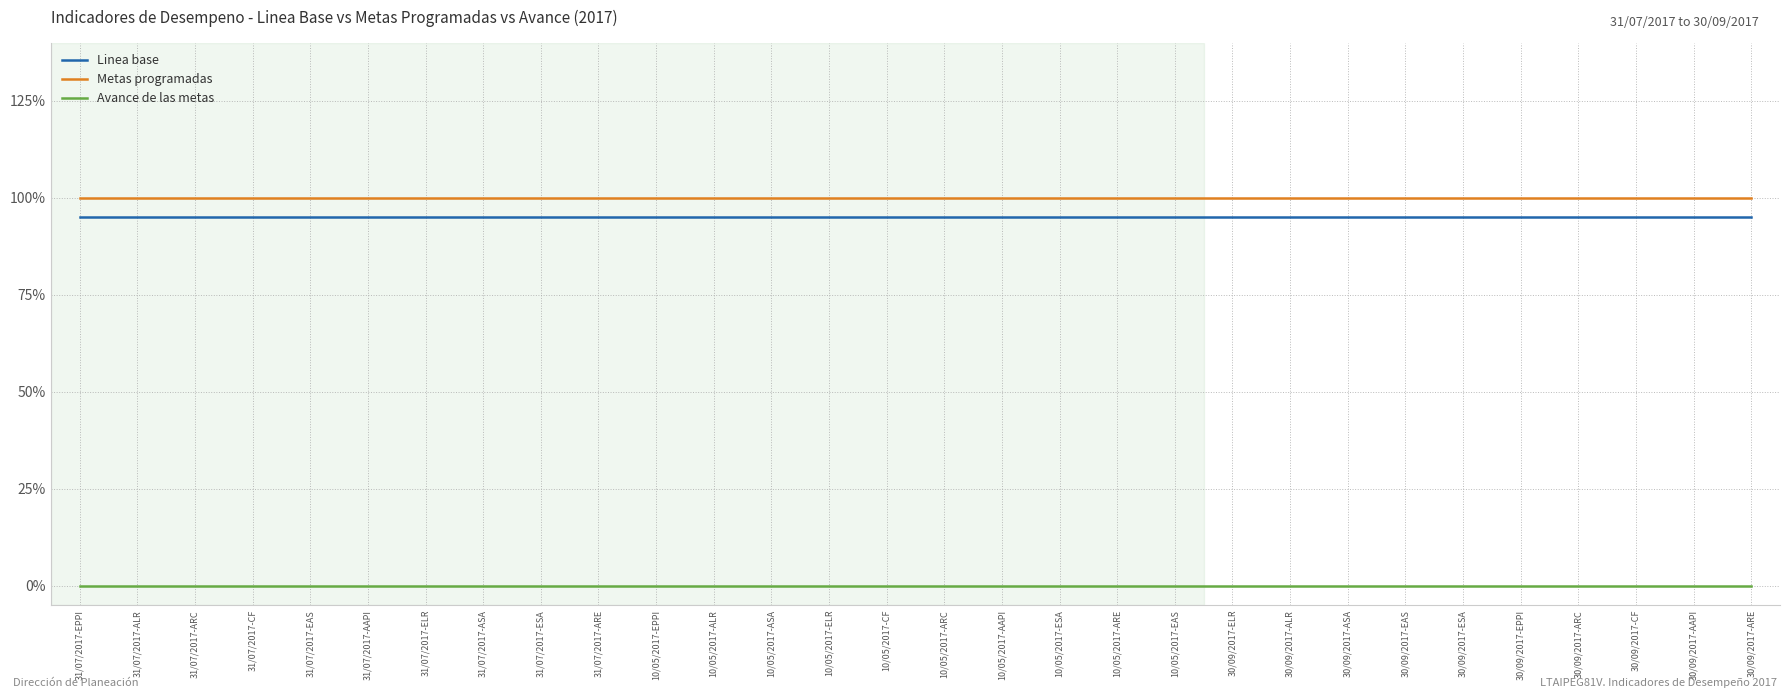

True or false: Linea base and Avance de las metas intersect in this chart.

False